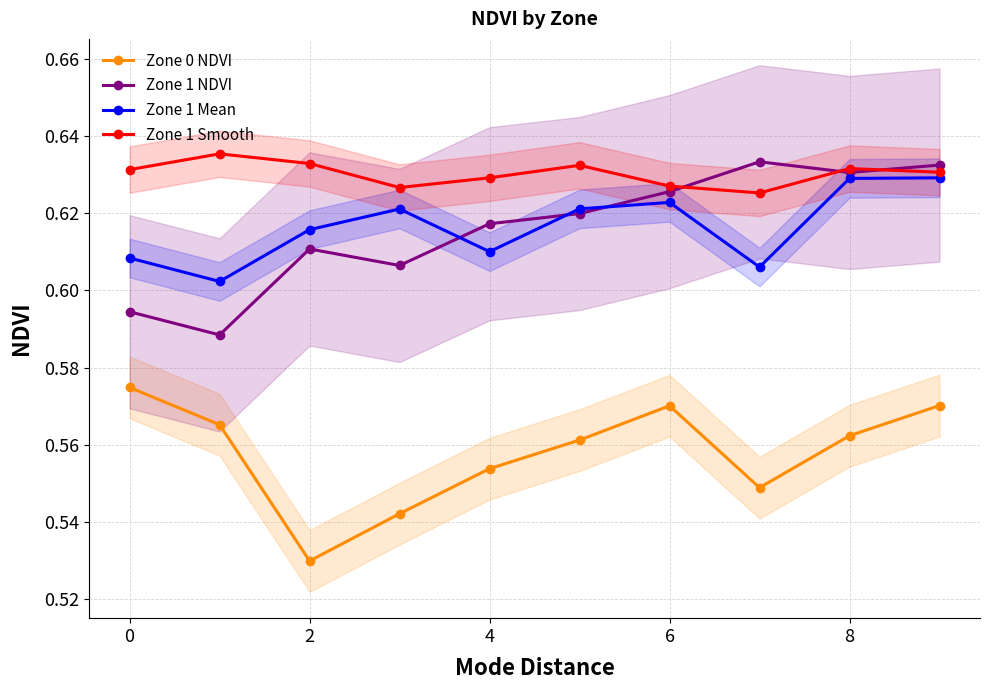

True or false: Zone 0 NDVI and Zone 1 Mean intersect in this chart.

False